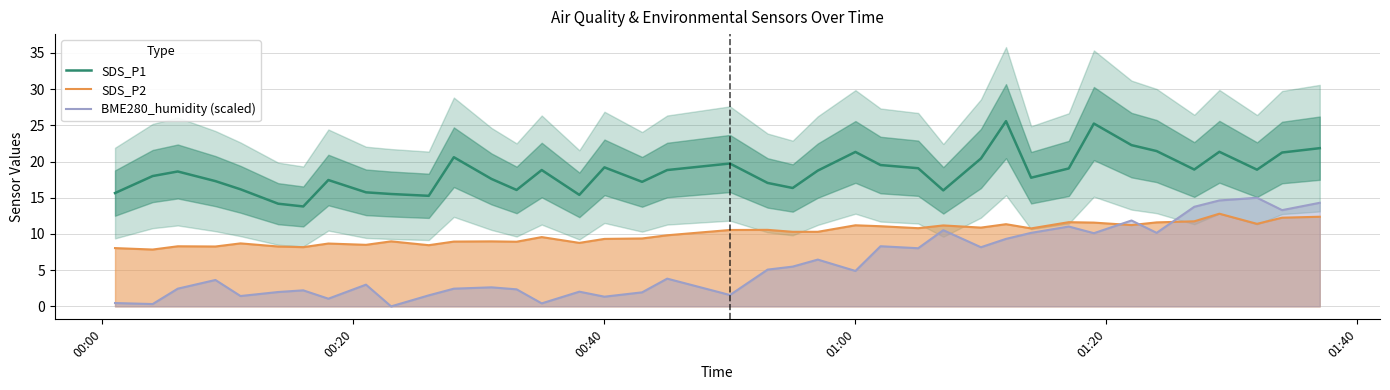

What is the highest value of the SDS_P1 series?

25.6